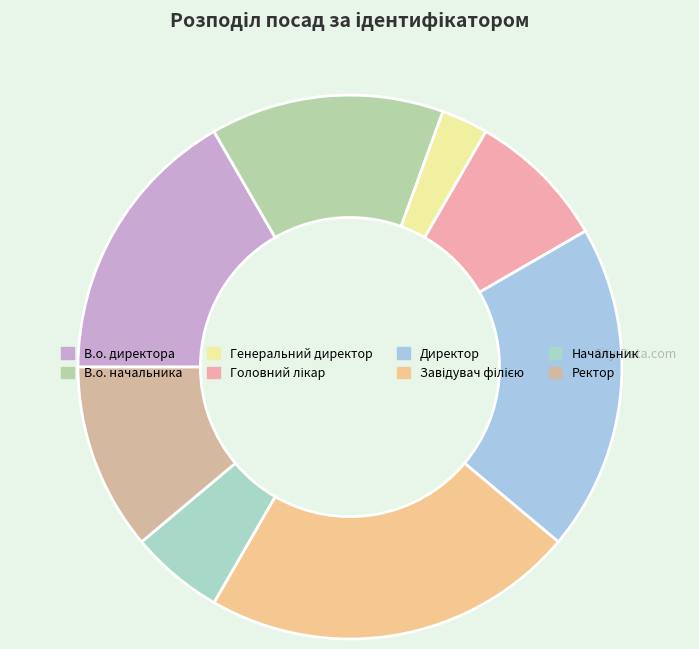

Does В.о. начальника account for over 50% of the chart?

No